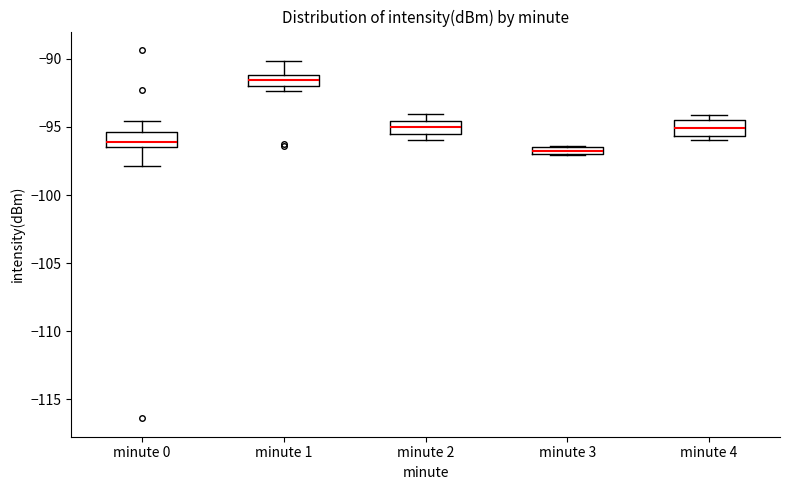

Which box has the highest median line?

minute 1